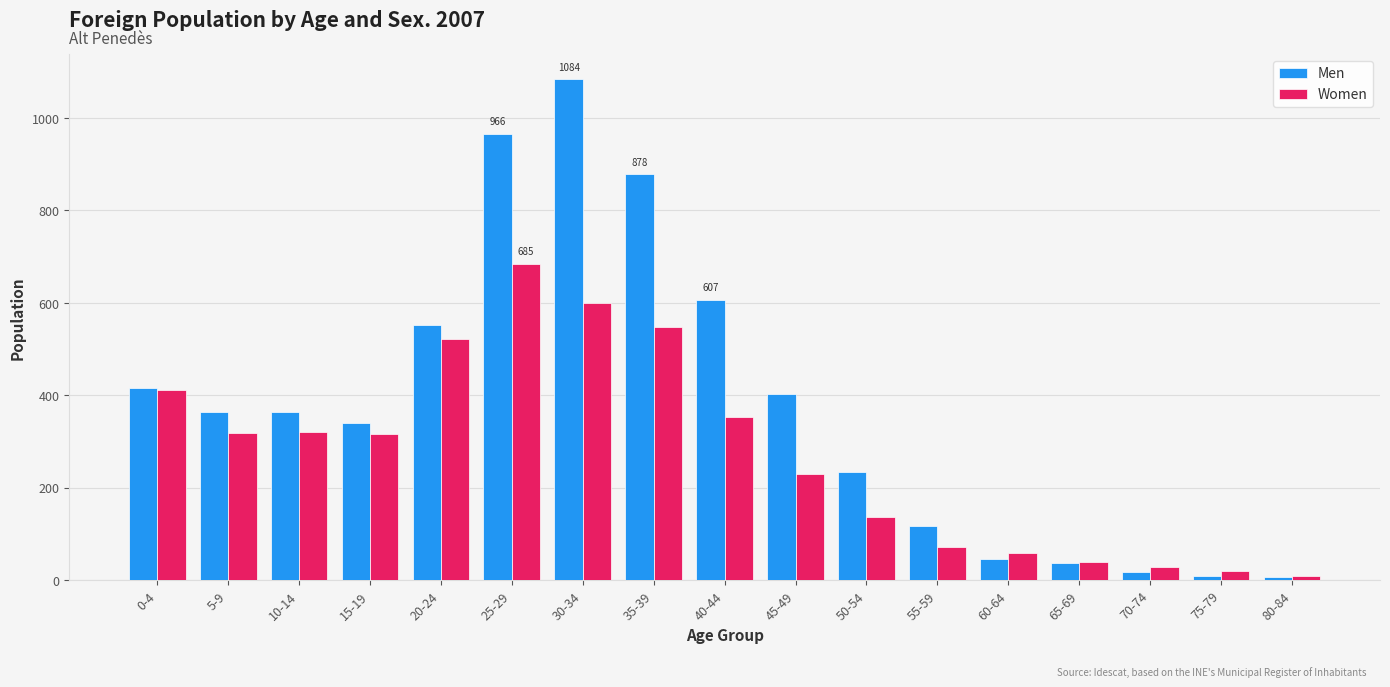

What is the difference between the second highest and minimum values in the Women series?

591